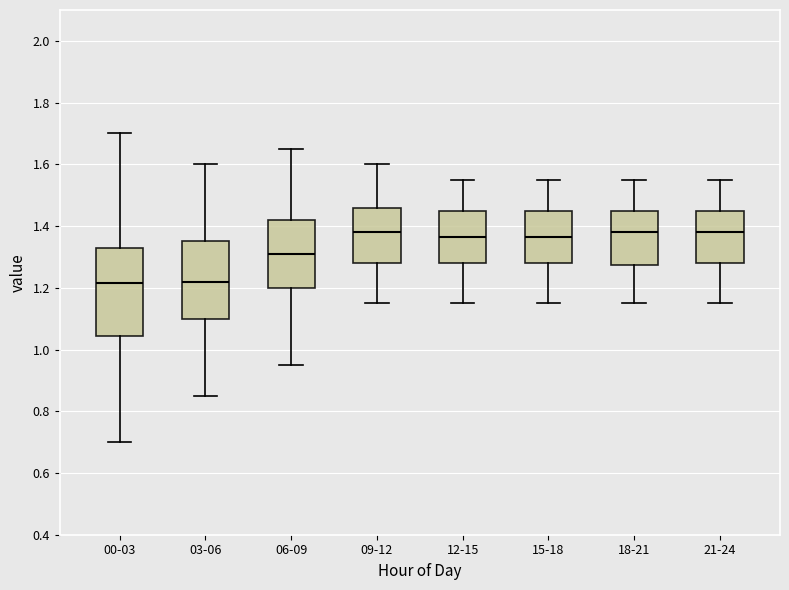

Reading left to right, read every box against the y-axis: the position of its median line, the range the box covers, and the ends of its whiskers. The values are not printed on the chart, so give them approximately, as read against the axis.

00-03: median 1.22, box 1.04 to 1.34, whiskers 0.70 to 1.70
03-06: median 1.22, box 1.10 to 1.36, whiskers 0.86 to 1.60
06-09: median 1.32, box 1.20 to 1.42, whiskers 0.96 to 1.66
09-12: median 1.38, box 1.28 to 1.46, whiskers 1.16 to 1.60
12-15: median 1.36, box 1.28 to 1.46, whiskers 1.16 to 1.56
15-18: median 1.36, box 1.28 to 1.46, whiskers 1.16 to 1.56
18-21: median 1.38, box 1.28 to 1.46, whiskers 1.16 to 1.56
21-24: median 1.38, box 1.28 to 1.46, whiskers 1.16 to 1.56